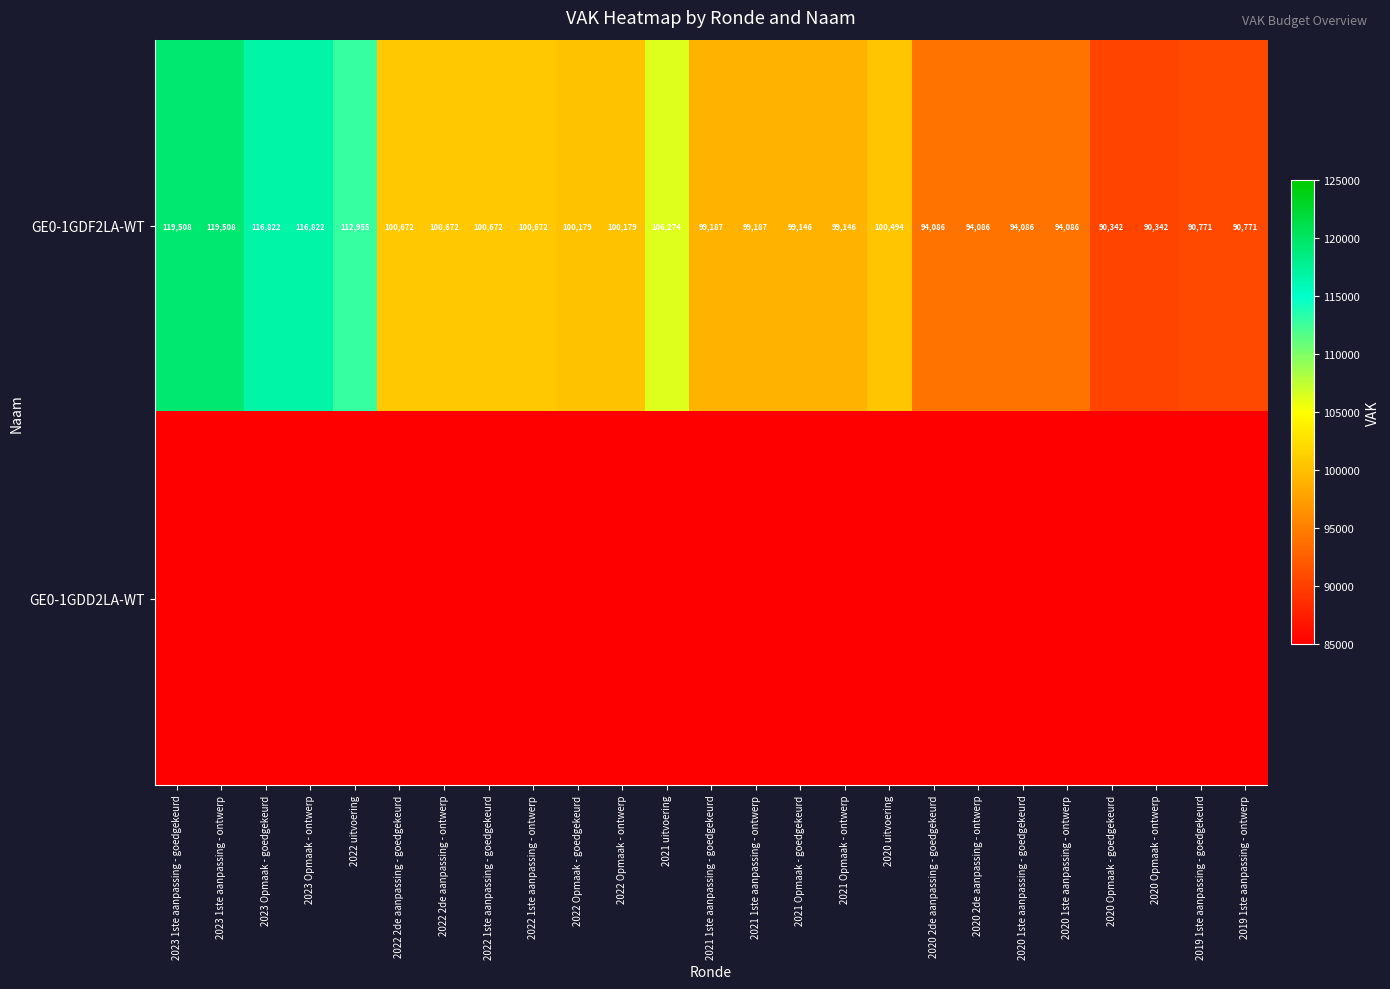

What is the difference between the GE0-1GDF2LA-WT values at 2019 1ste aanpassing - goedgekeurd and 2022 Opmaak - goedgekeurd?

9408